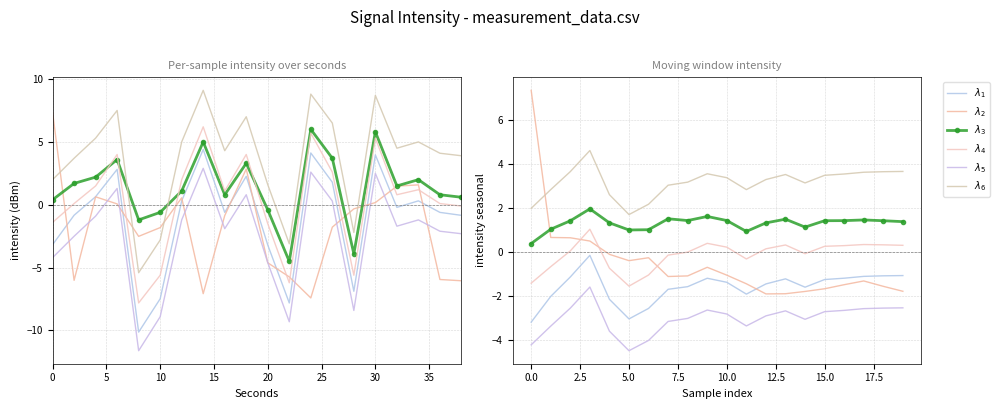

What is the difference between the maximum and second lowest values in the $\lambda_3$ series?

1.0